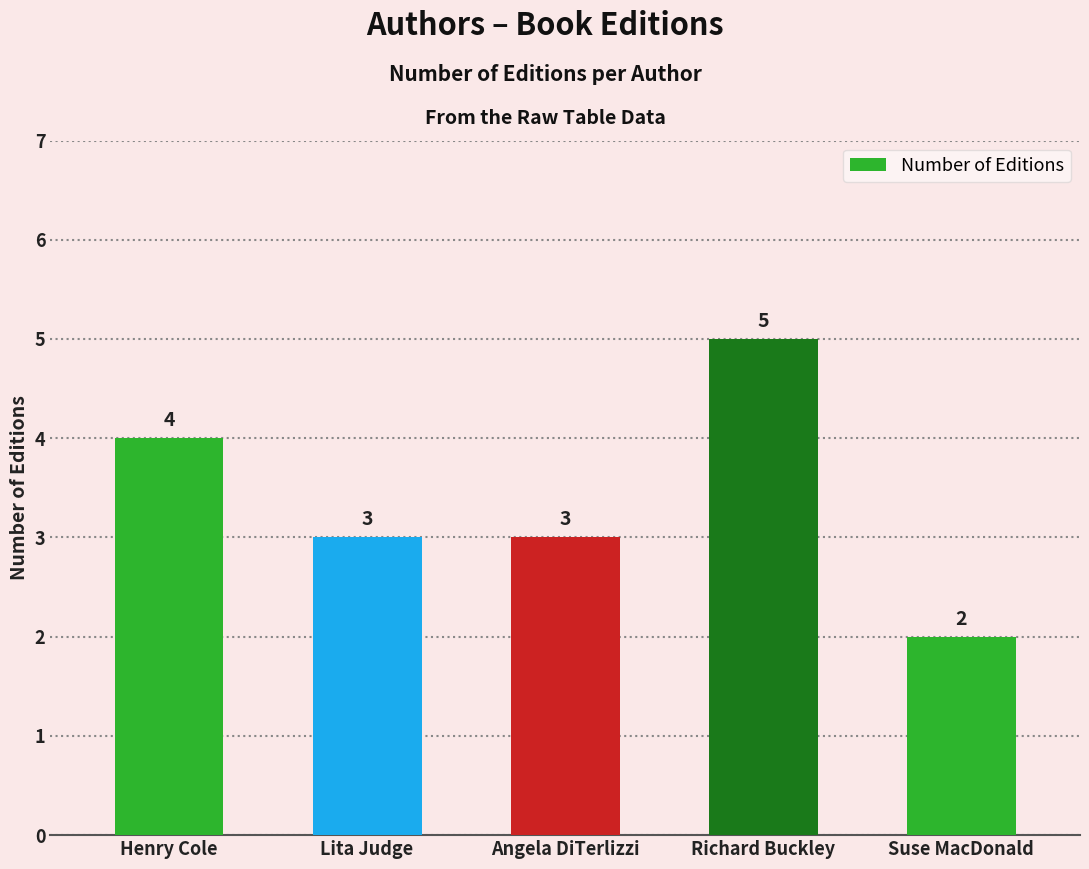

What is the label of the 2nd bar from the right?

Richard Buckley